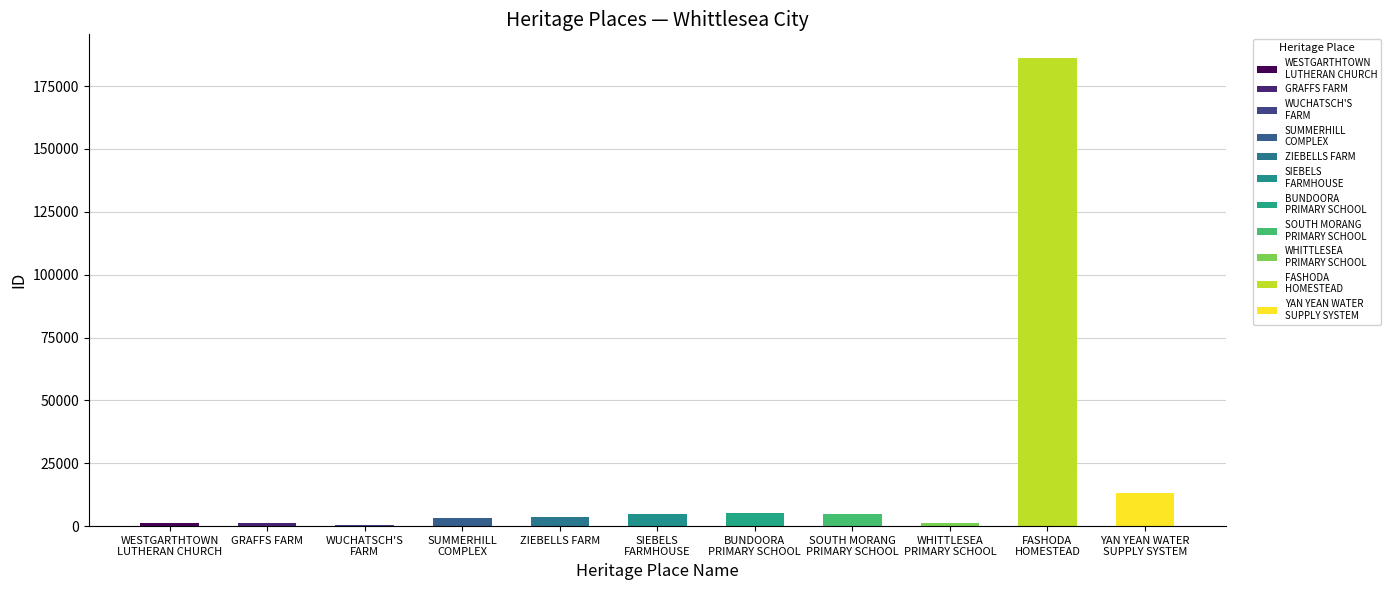

What is the minimum value shown in the chart?

643